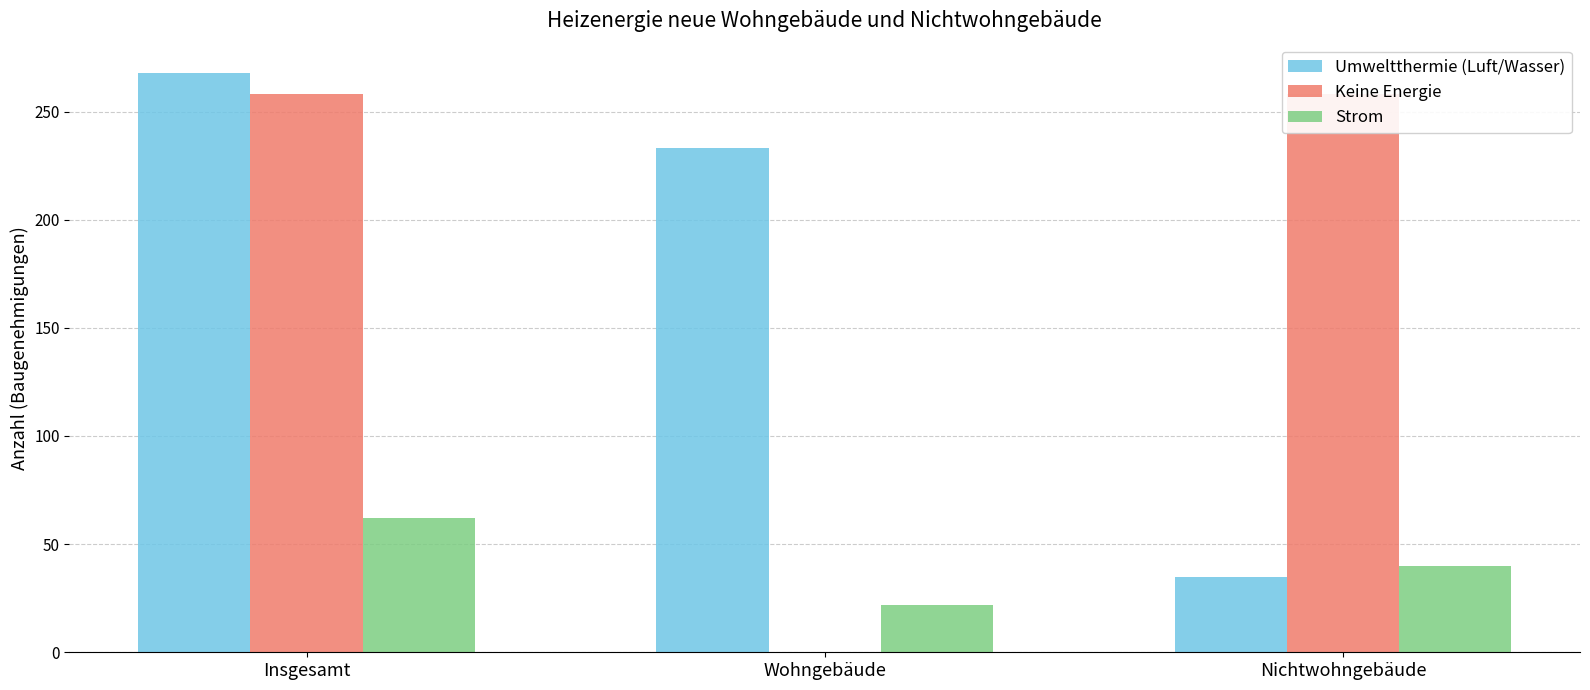

At which label is Umweltthermie (Luft/Wasser) closest to 151?

Wohngebäude